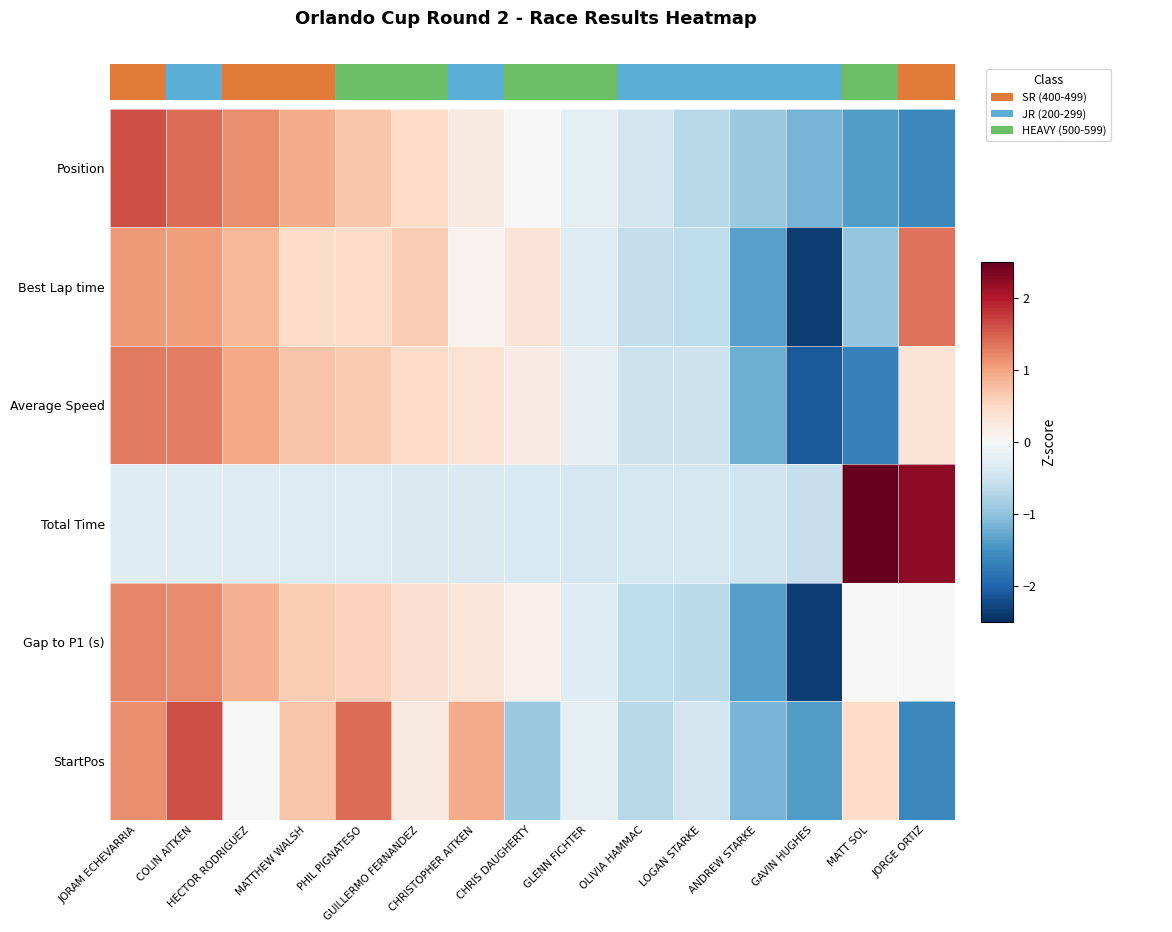

At how many categories does at least one series exceed 0?

10